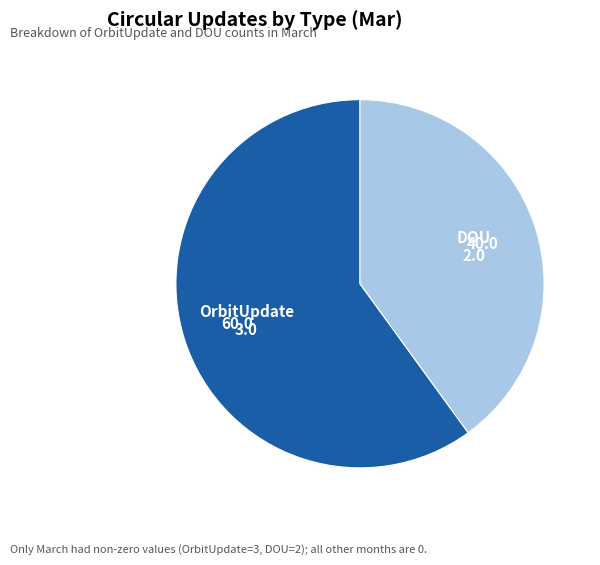

Which slice is the largest?

OrbitUpdate